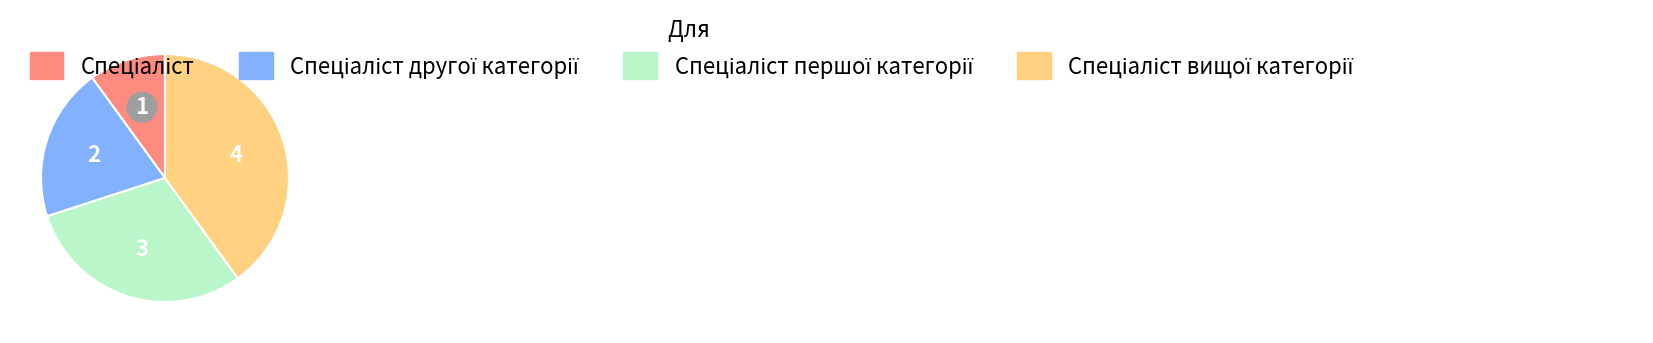

What is the change in value from Спеціаліст to Спеціаліст другої категорії?

+1